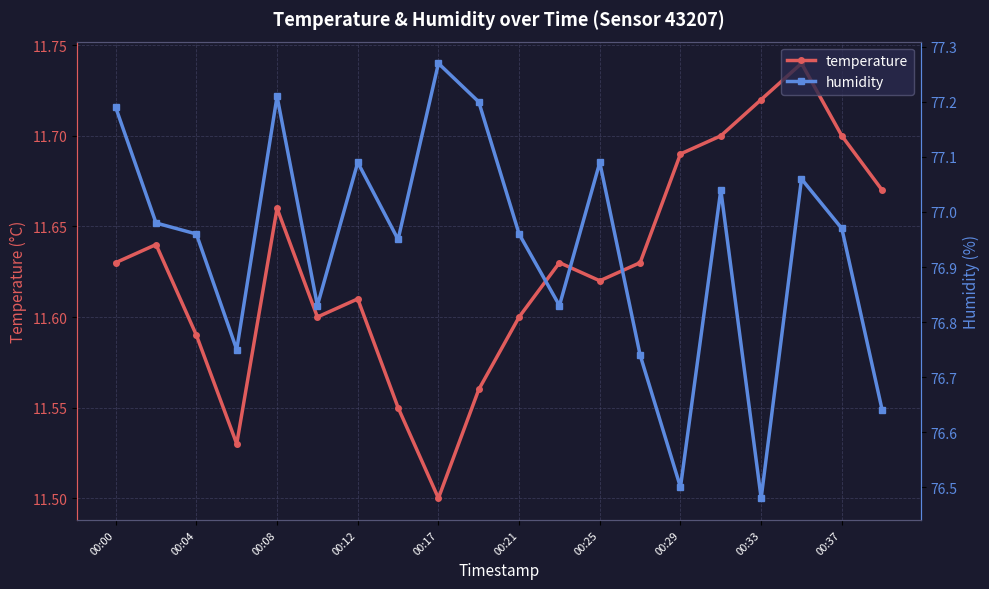

What is the label of the 20th point from the right?

00:00